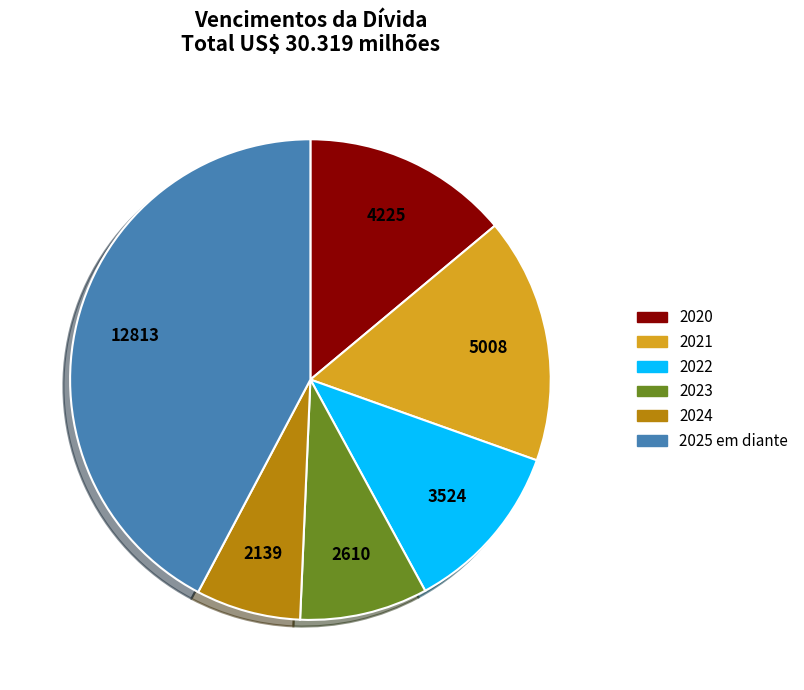

How many segments does this pie chart have?

6